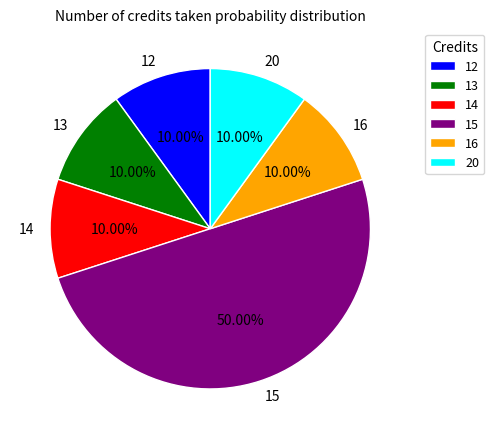

Does 13 represent more than half of the total?

No